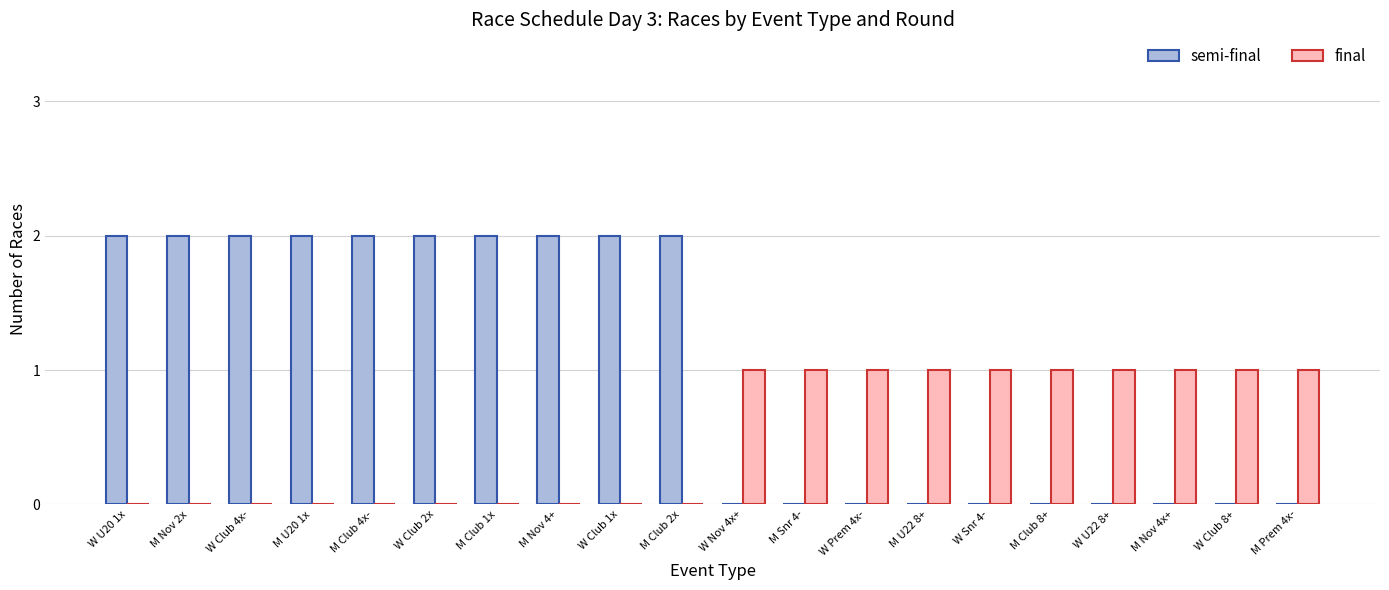

How many data points does each series have?

20